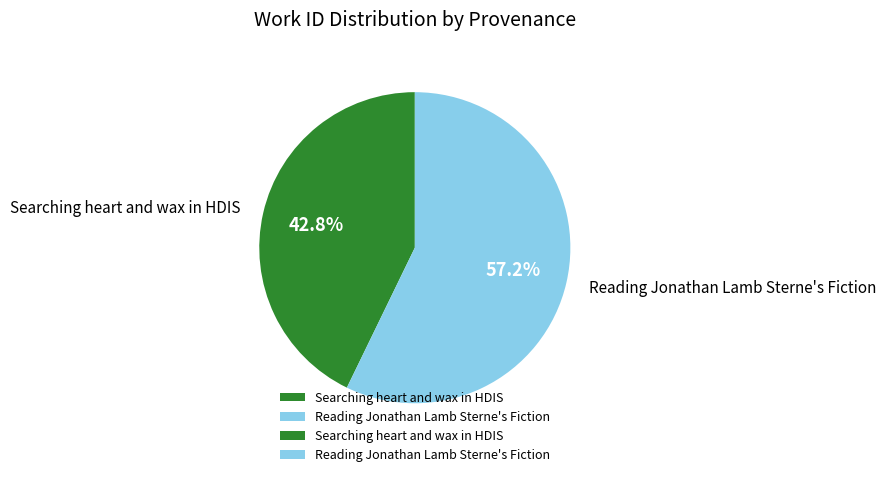

Rank the categories by value from highest to lowest.

Reading Jonathan Lamb Sterne's Fiction, Searching heart and wax in HDIS